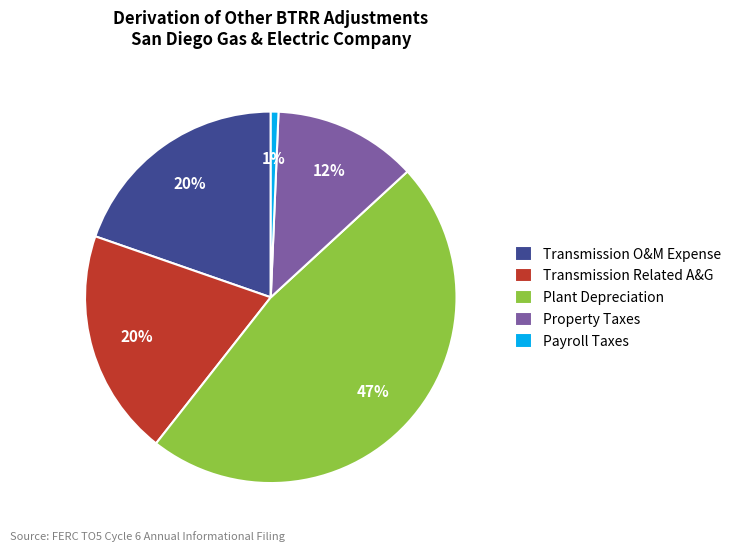

Which category has the biggest portion of the pie?

Plant Depreciation